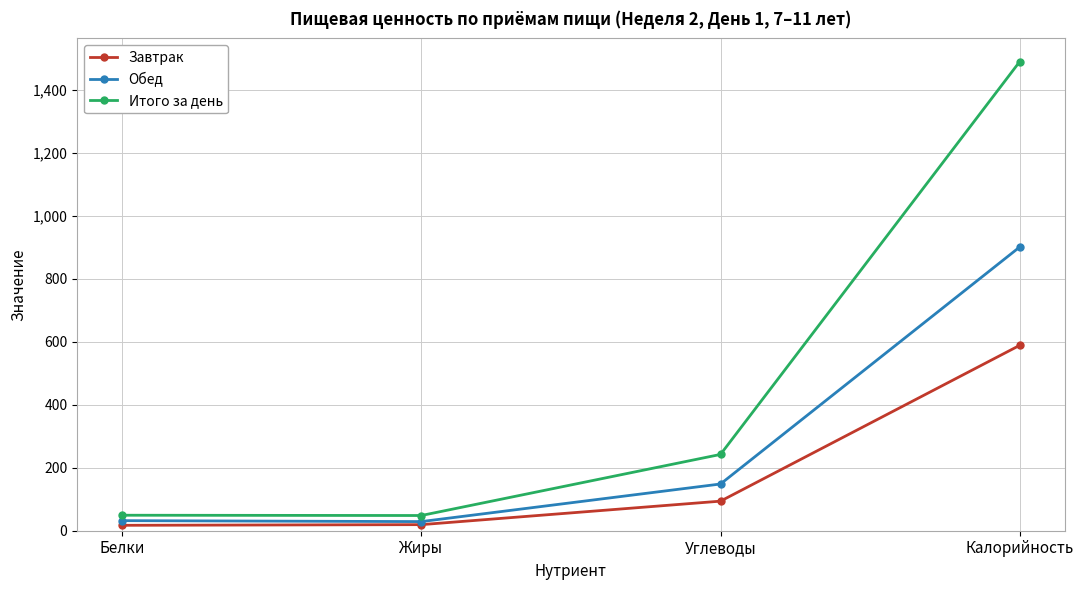

What is the label of the 1st point from the left?

Белки